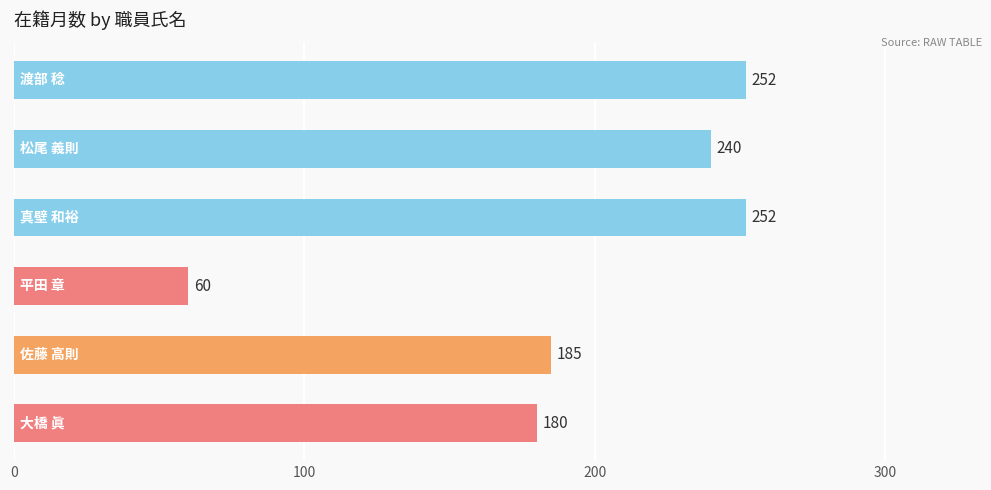

What is the minimum value shown in the chart?

60